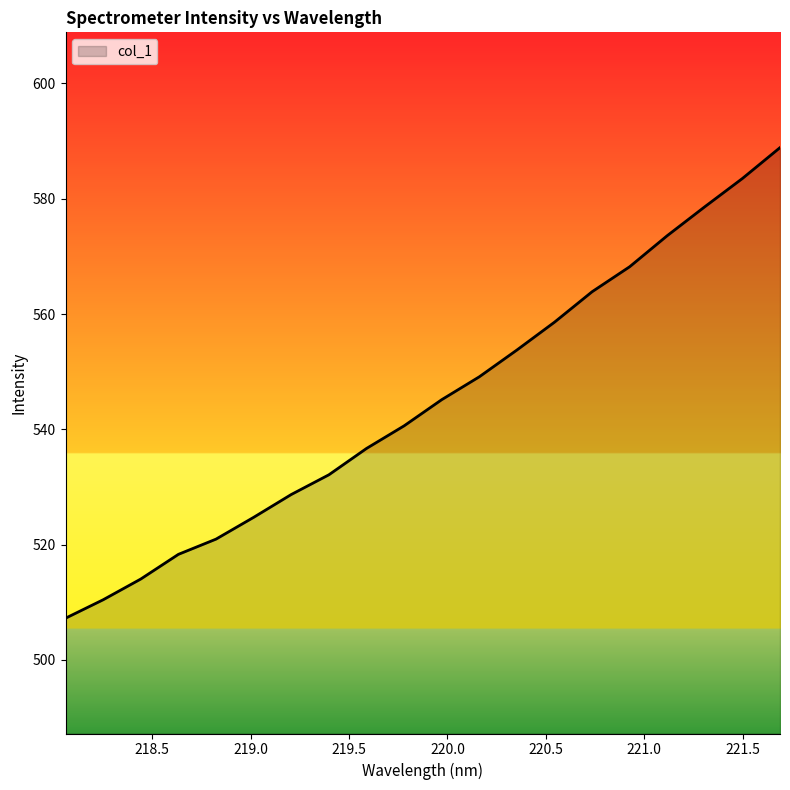

What is the minimum value shown in the chart?

507.2